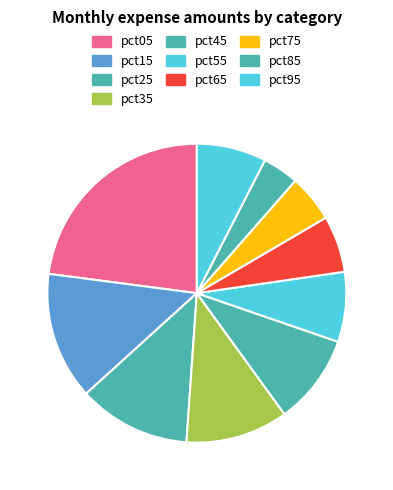

Which slice is the largest?

pct05